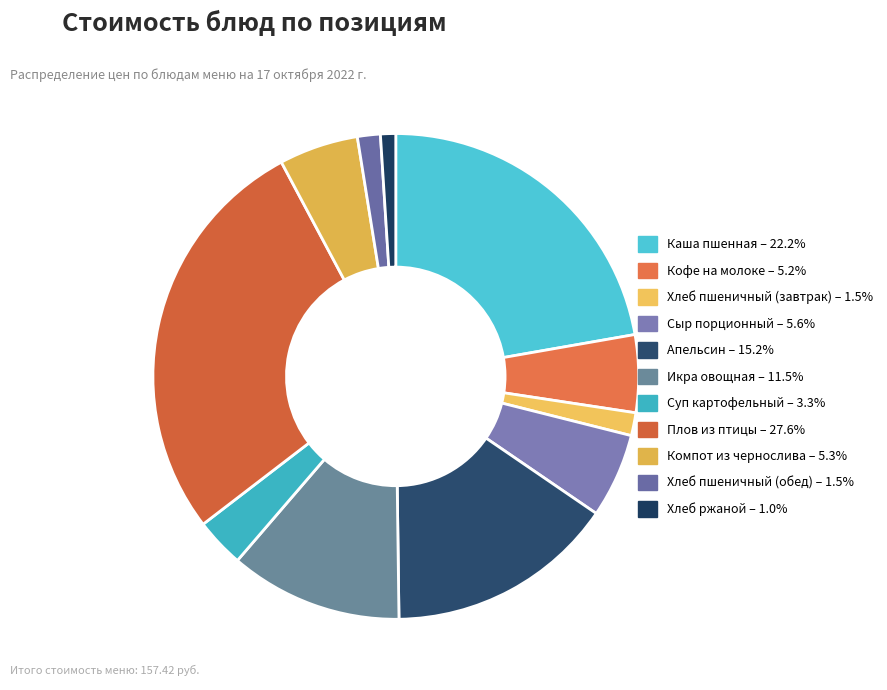

Which category has the biggest portion of the pie?

Плов из птицы